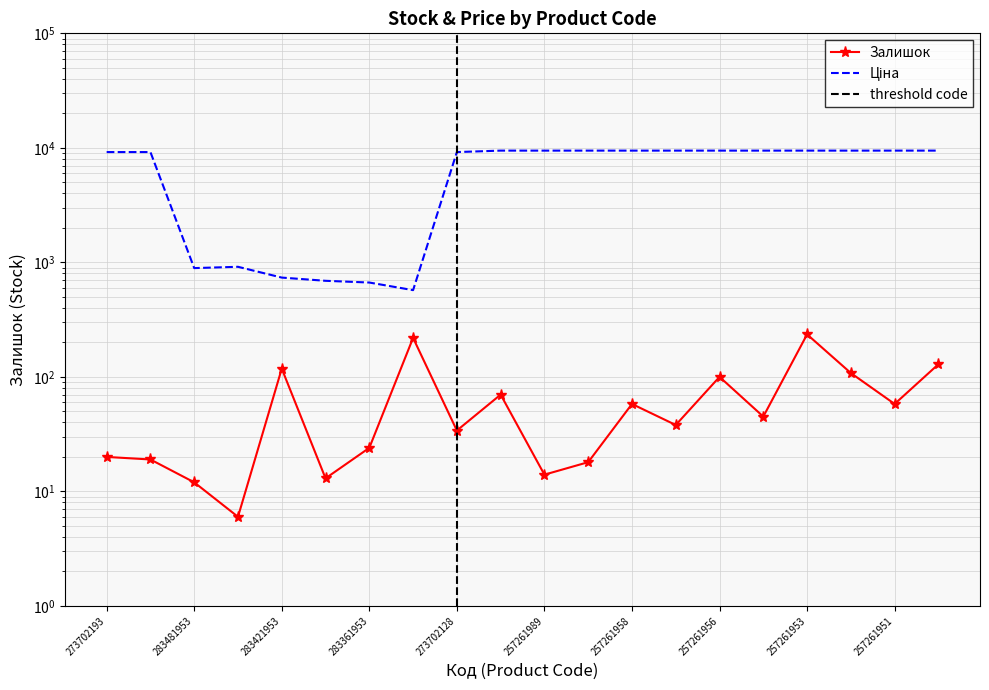

What is the spread (max minus min) of values at 257261958?

9400.9